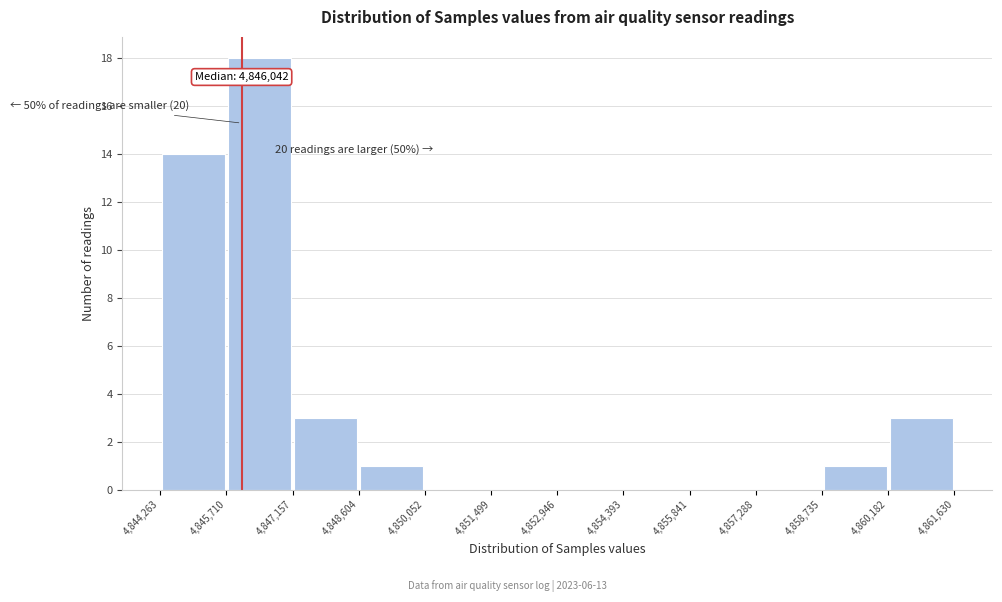

Which range on the x-axis has the tallest bar?

4,845,710 to 4,847,157